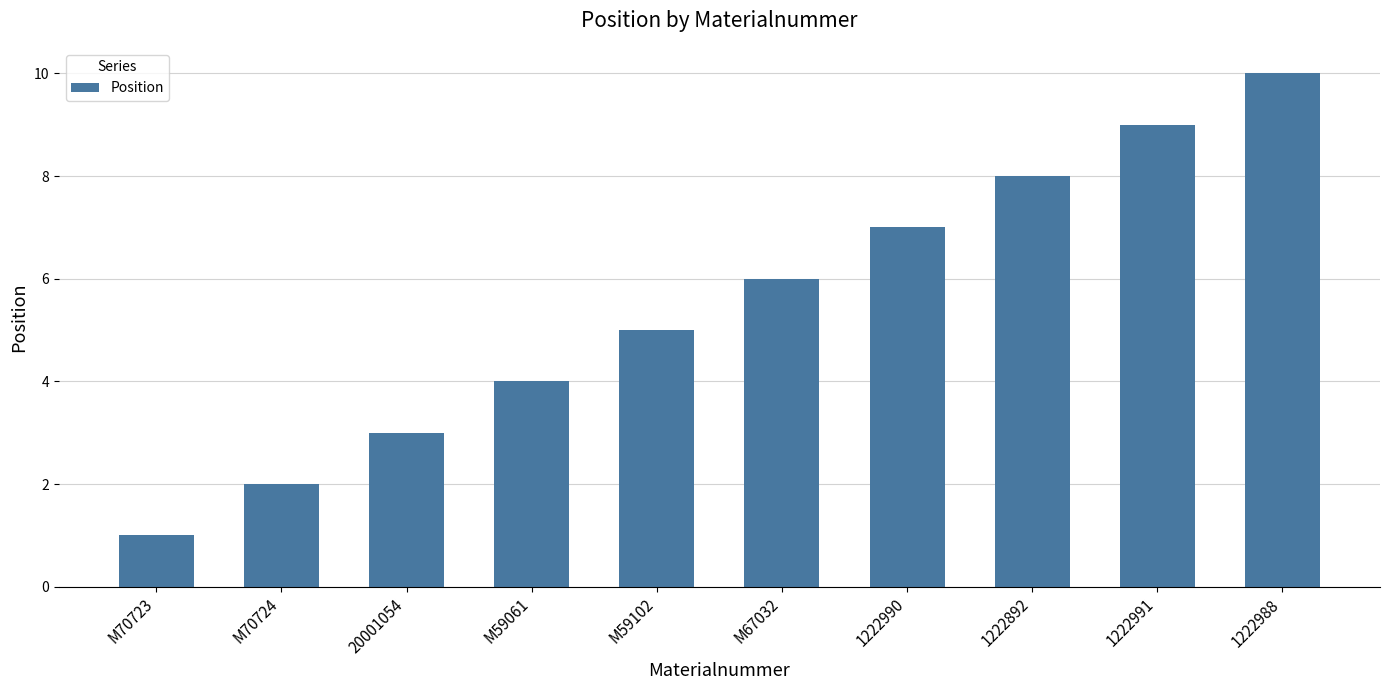

Is it true that the value at M59102 is 3?

False